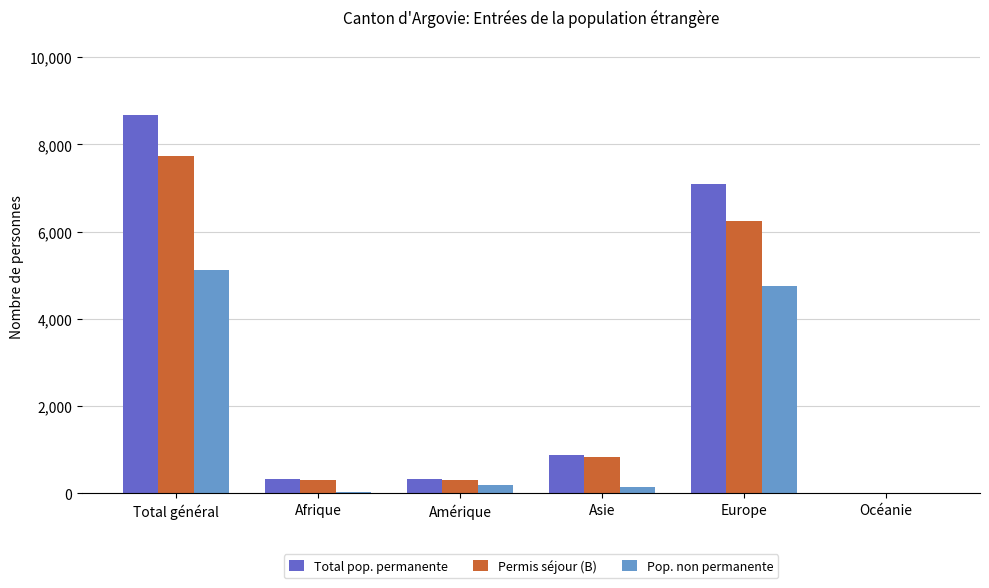

At which category is the sum across all series the highest?

Total général